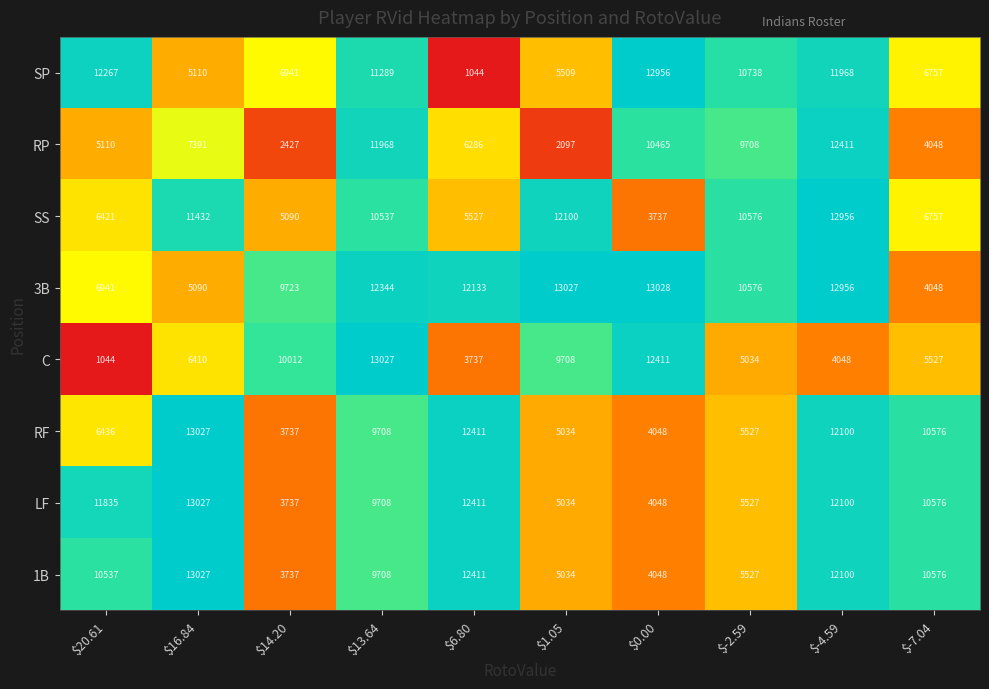

At which category does the chart reach its peak across all series?

$0.00